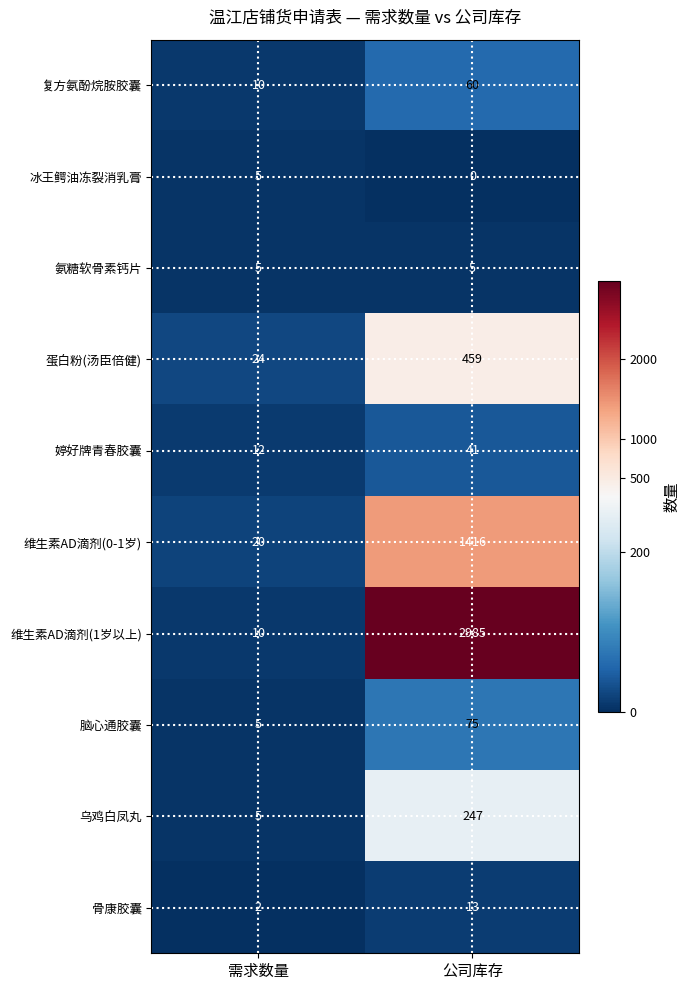

What is the difference between the maximum and minimum values in the 骨康胶囊 series?

11